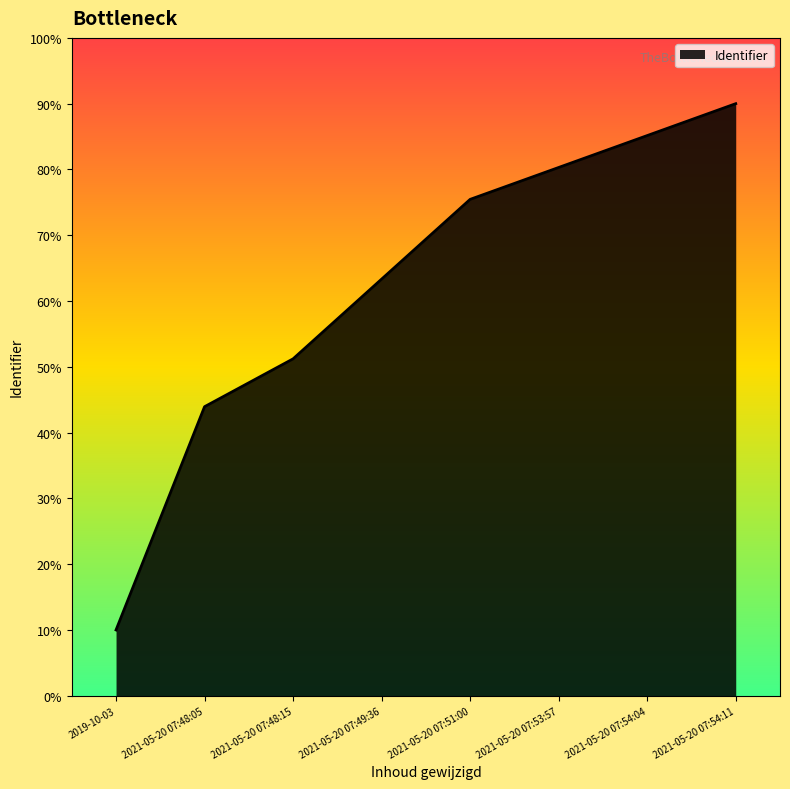

What is the average value?

62.4